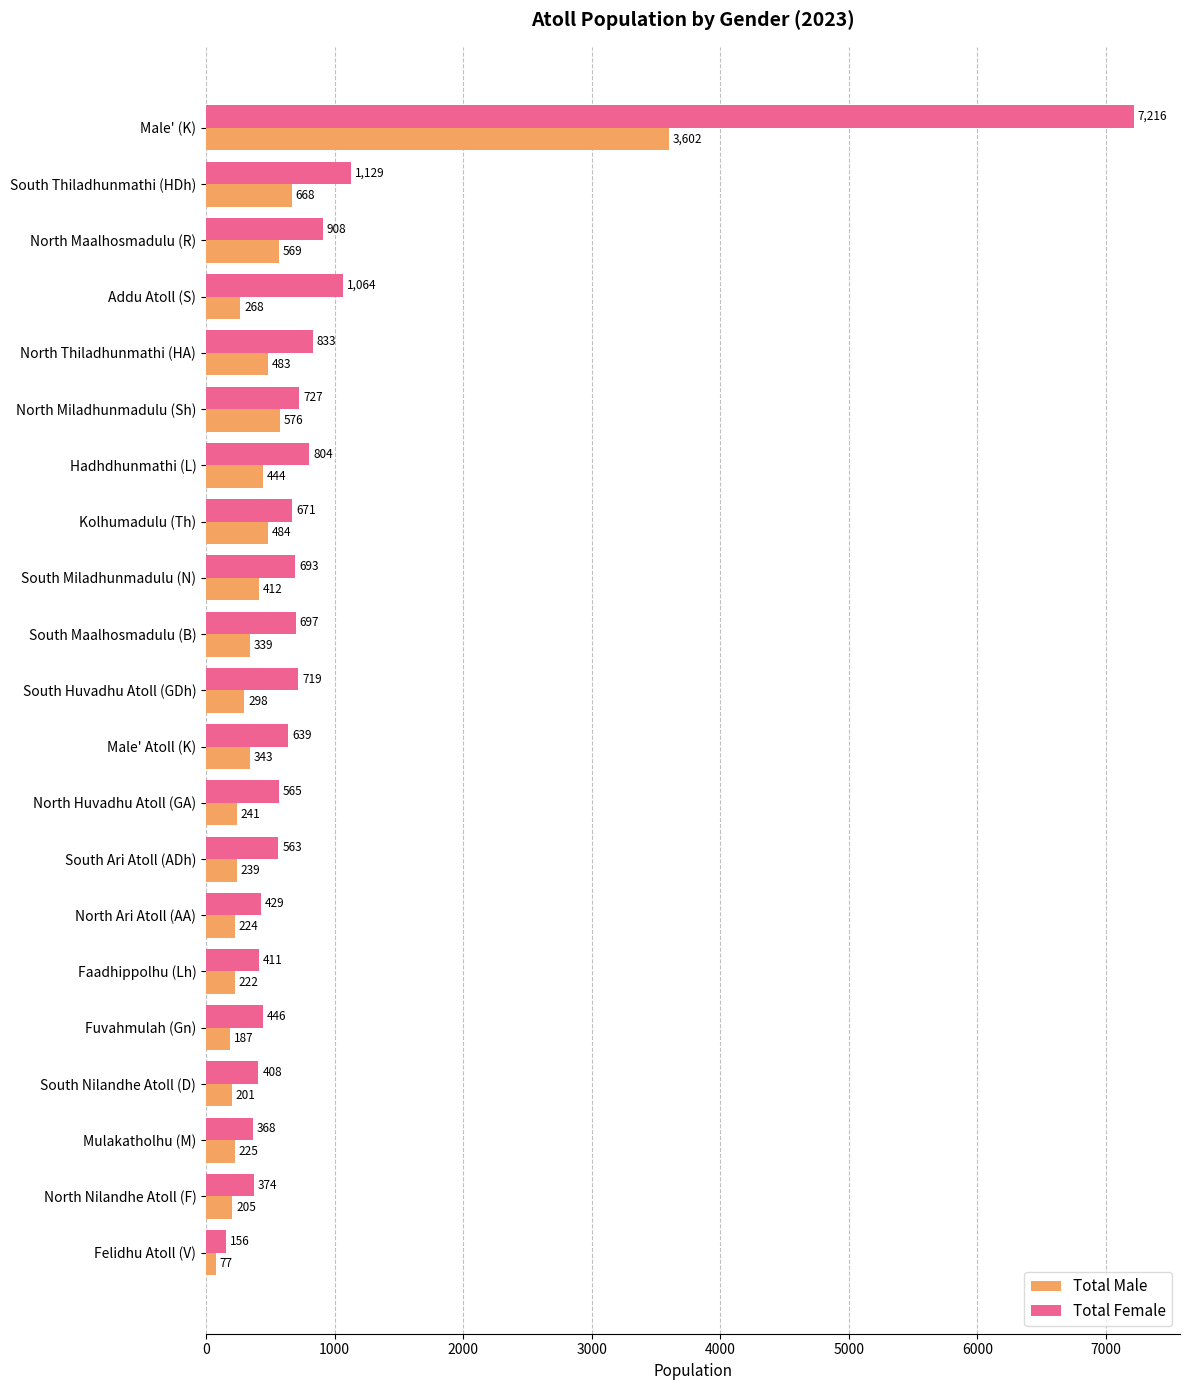

What are all the series names shown in the legend?

Total Male, Total Female